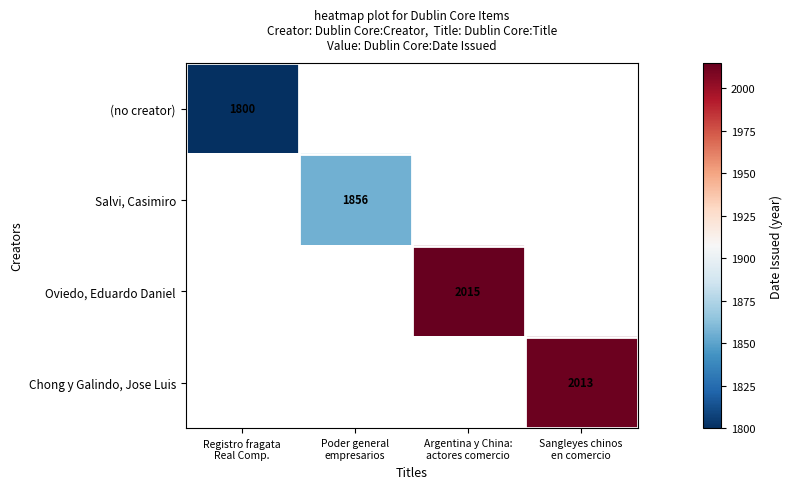

Where is (no creator) nearest to the value 1800?

Registro fragata Real Comp.